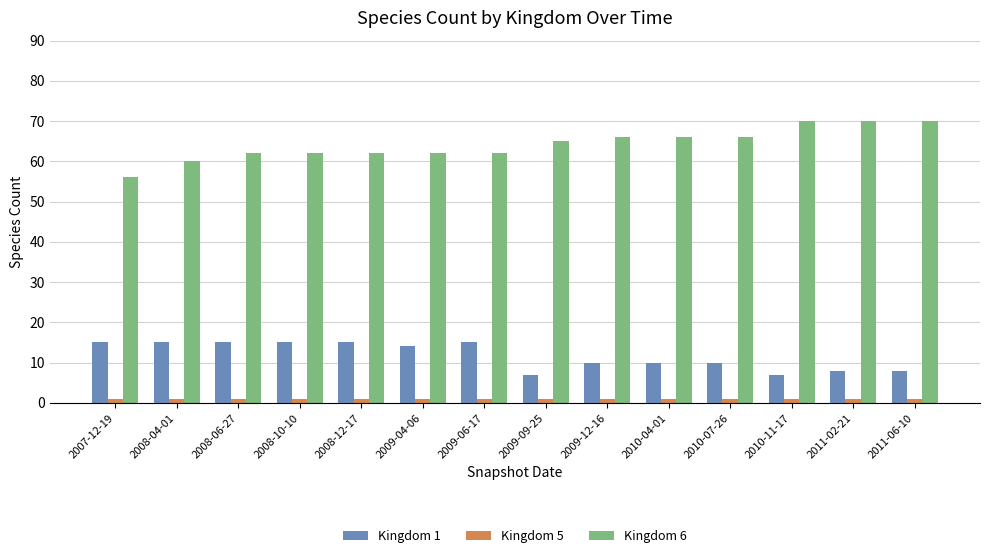

List the series in order of their overall mean, lowest first.

Kingdom 5, Kingdom 1, Kingdom 6